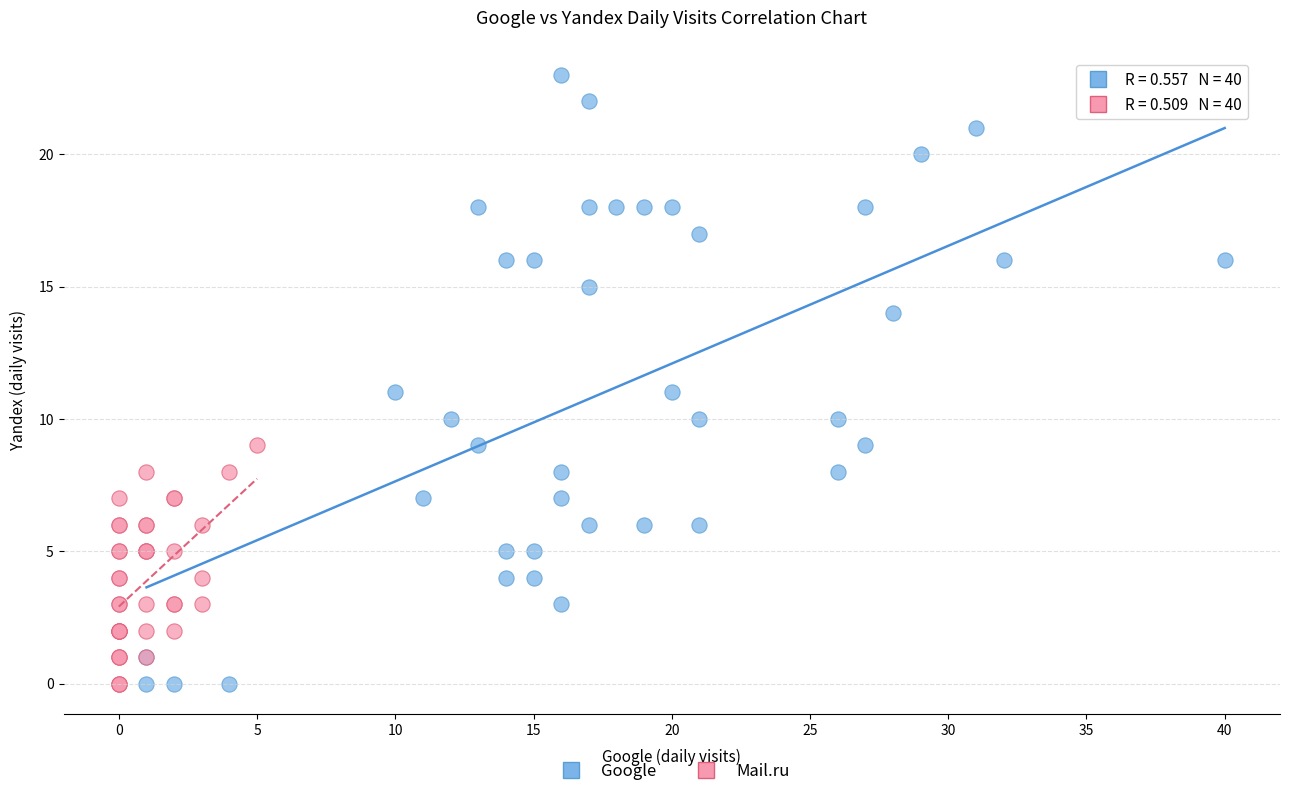

Which series reaches the maximum Y coordinate?

Google